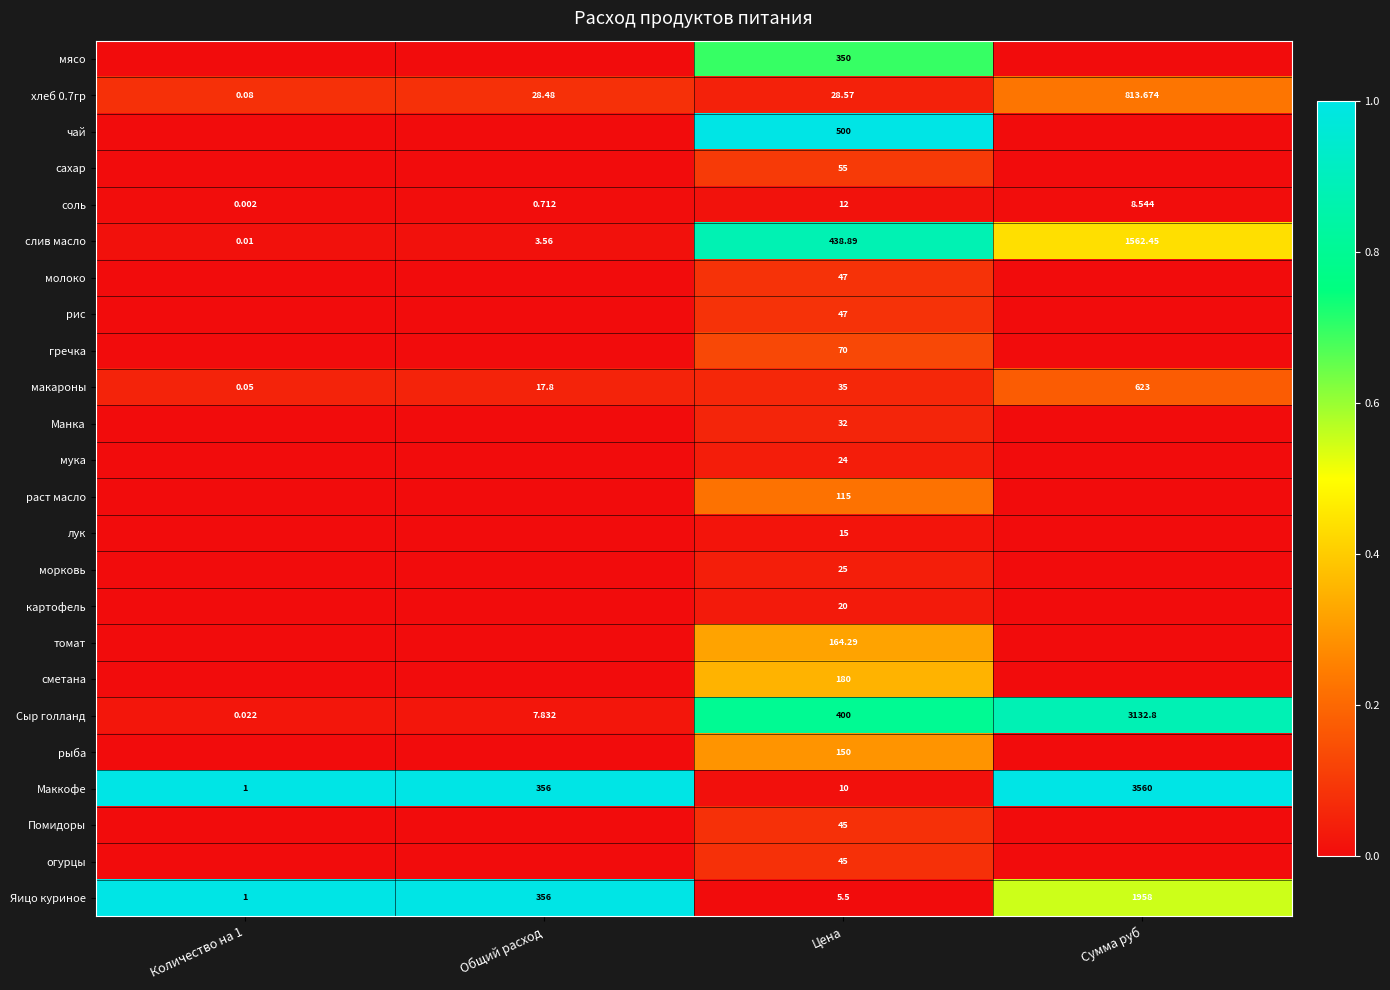

At which label is макароны closest to 311?

Цена